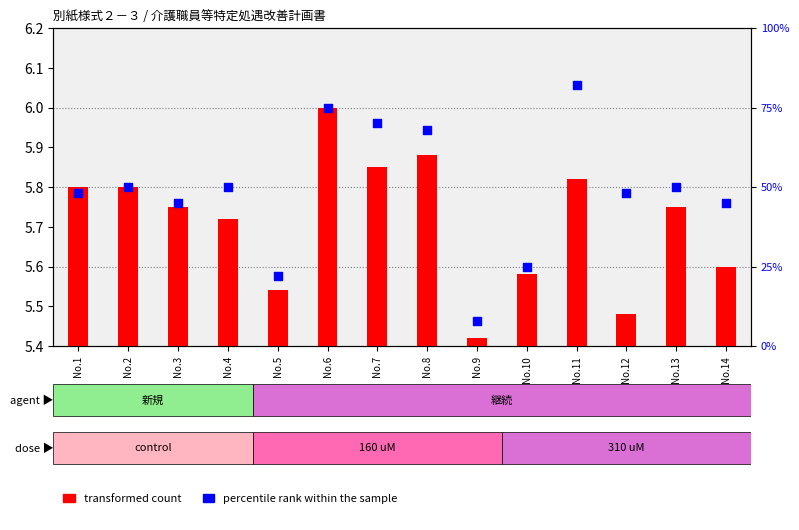

What is the total value across all series at No.9?

8.0